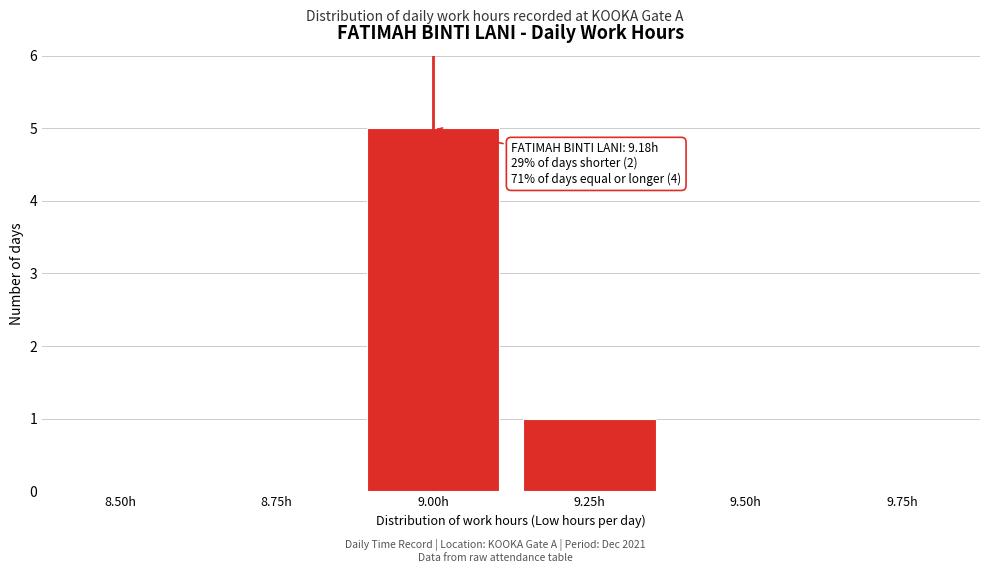

Reading left to right, what are all the values shown in this chart?

8.50h=0	8.75h=0	9.00h=5	9.25h=1	9.50h=0	9.75h=0